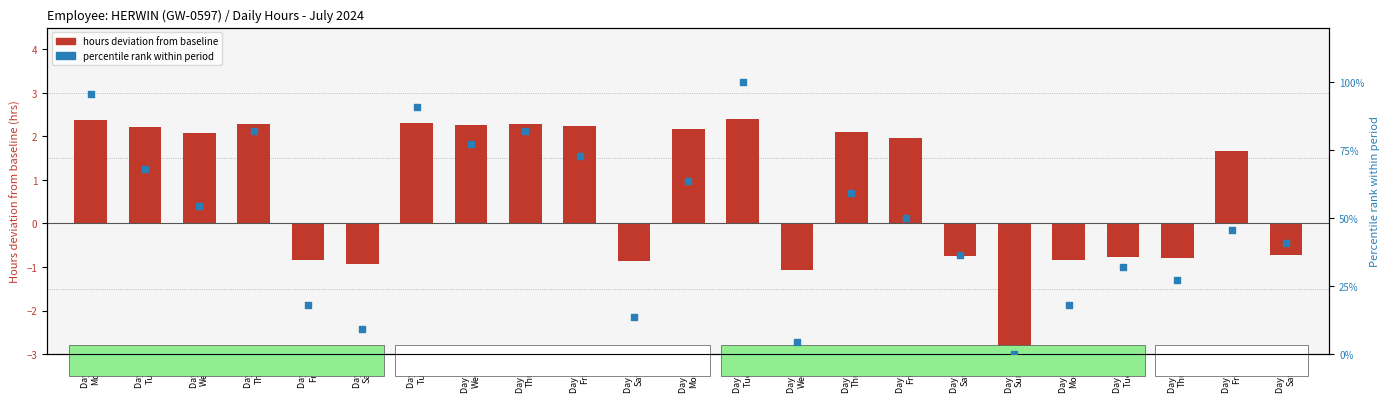

What is the total value across all series at Day 20
Sat?

35.6